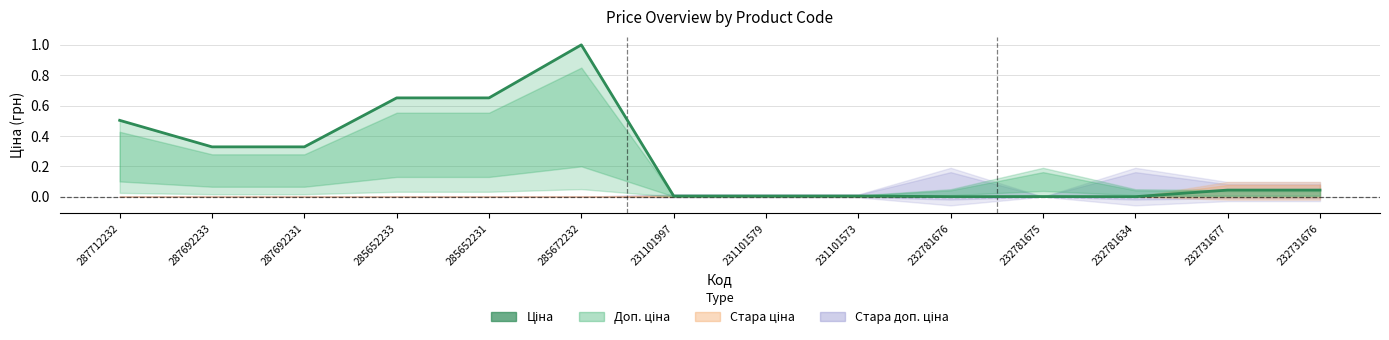

The value at 285652233 is 0.4. True or false?

False